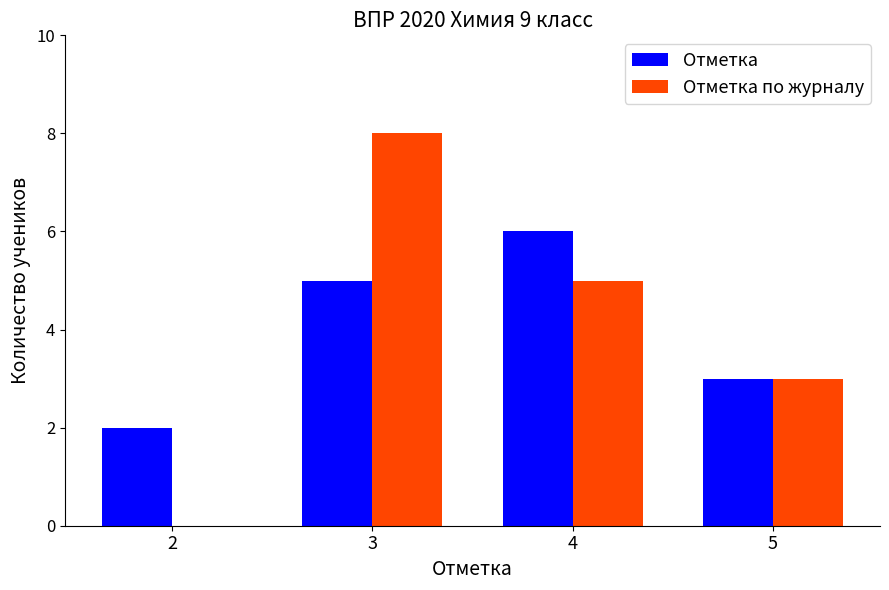

Read the Отметка value at 4.

6